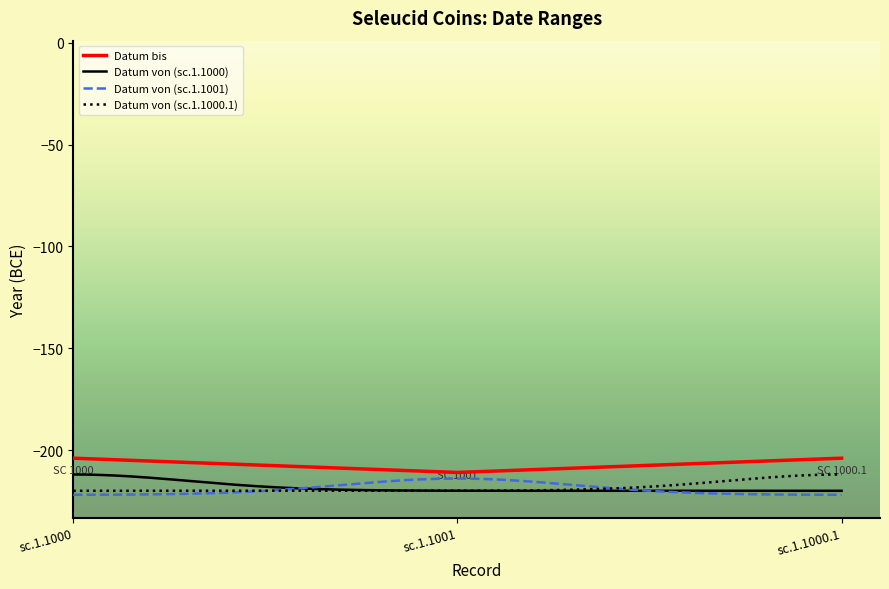

What is the change in value from sc.1.1000 to sc.1.1001?

-7